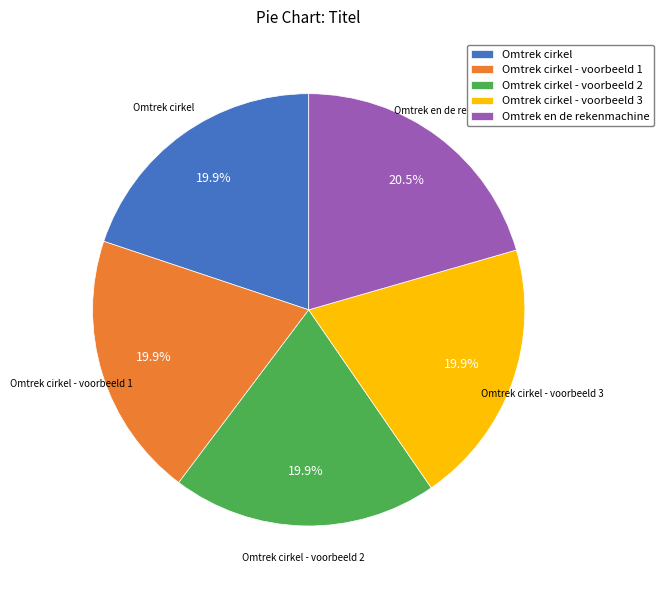

What portion of the pie excludes Omtrek cirkel - voorbeeld 2?

80.1%